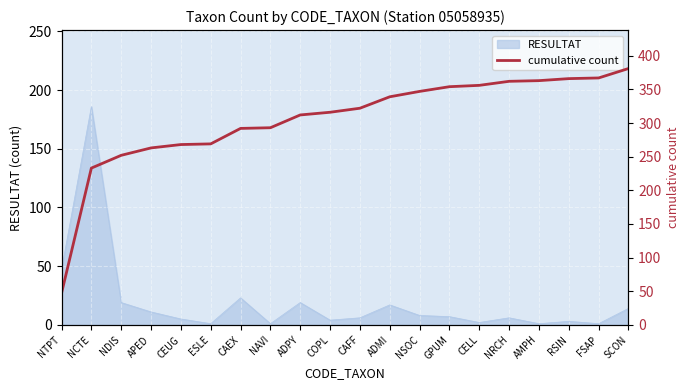

The RESULTAT series shows 23 at CAEX. True or false?

True